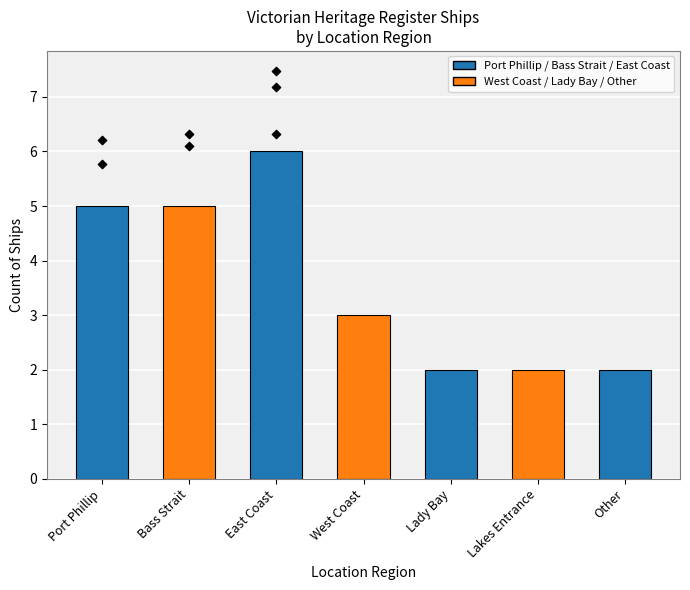

What is the change in value from West Coast to Lady Bay?

-1